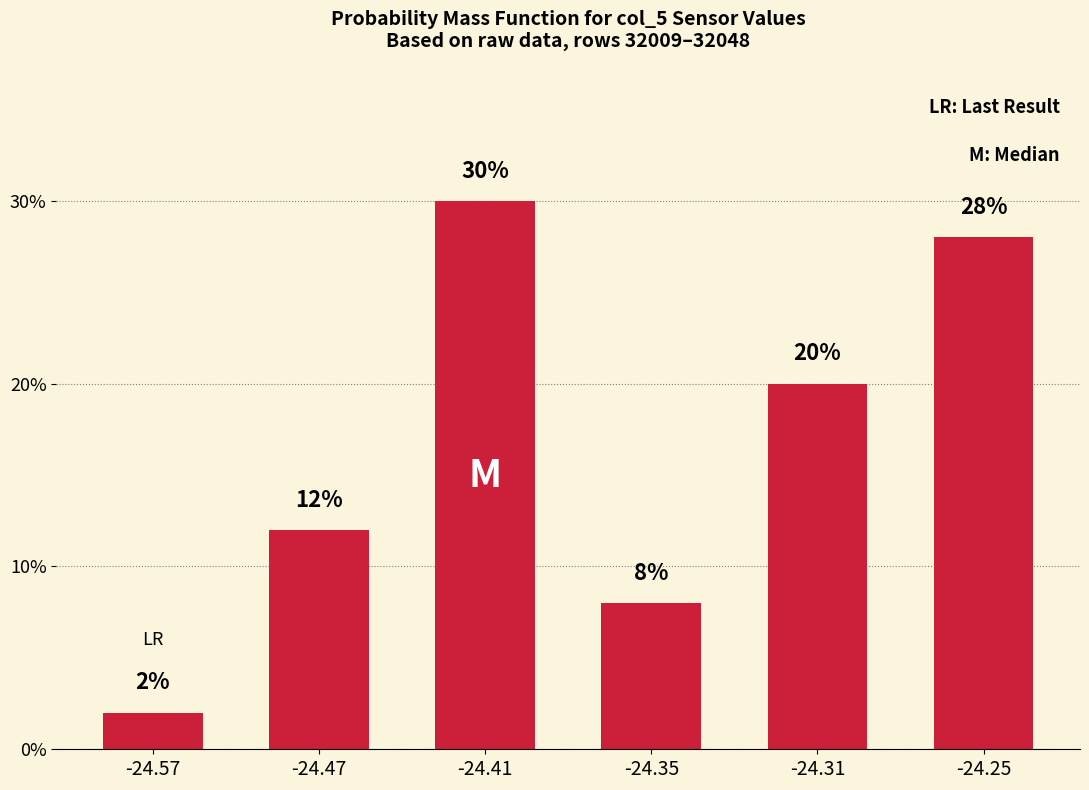

List the labels in order of value, smallest first.

-24.57, -24.35, -24.47, -24.31, -24.25, -24.41